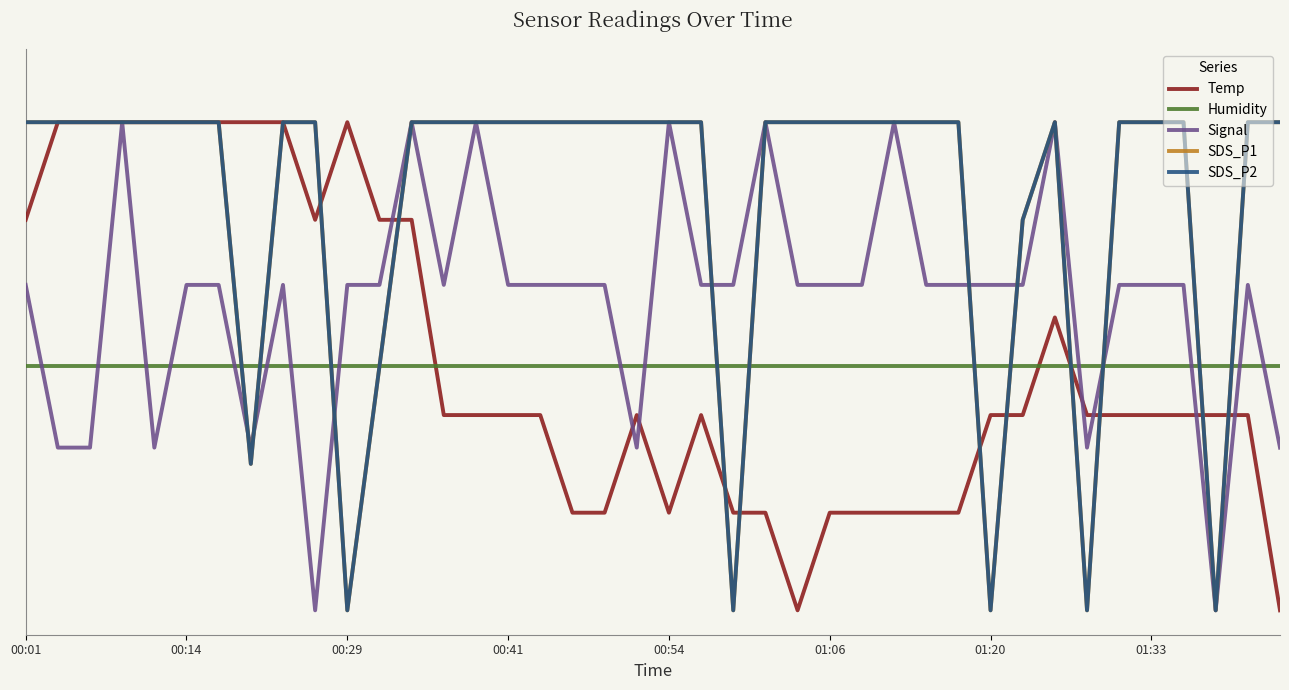

What is the sum of all SDS_P1 values?

33.6